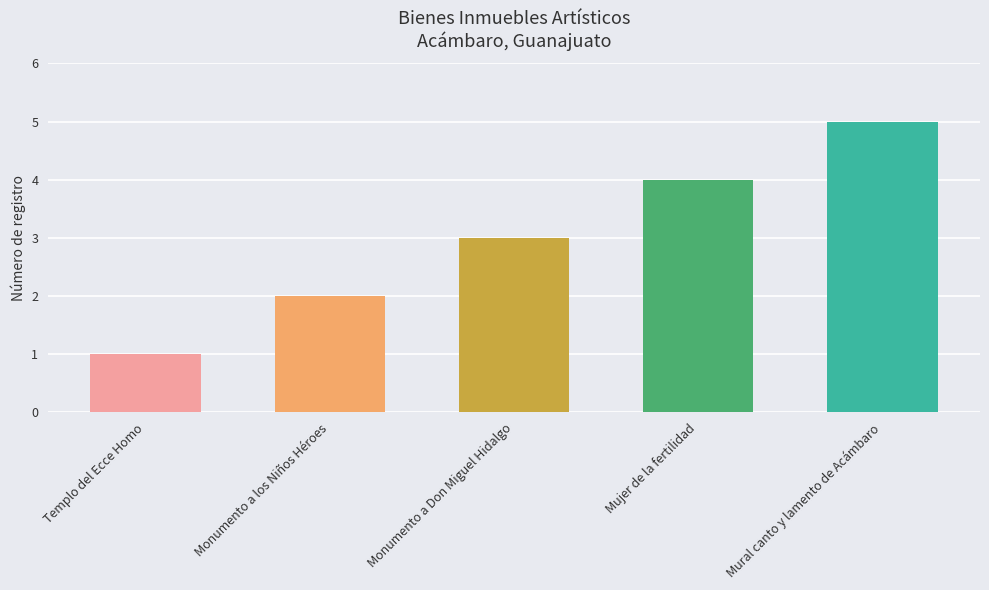

The chart shows a value of 2 at Mujer de la fertilidad. True or false?

False